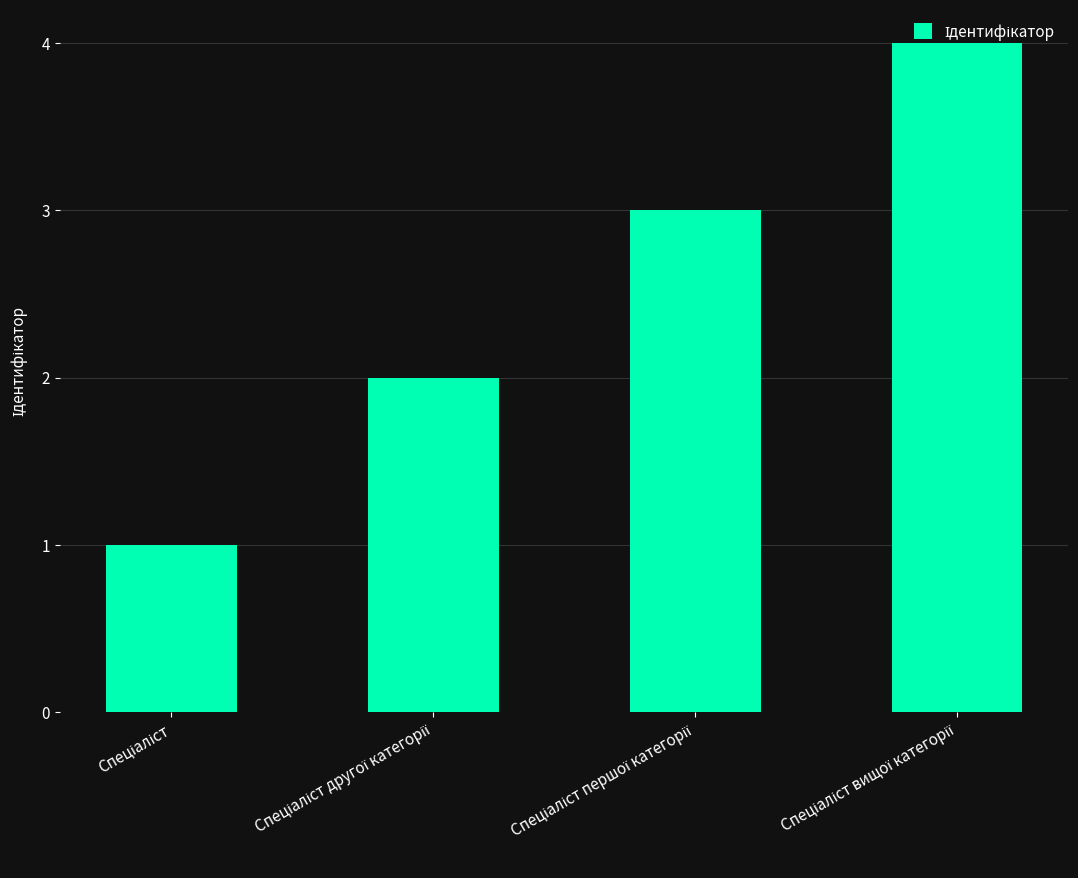

What is the greatest value displayed?

4